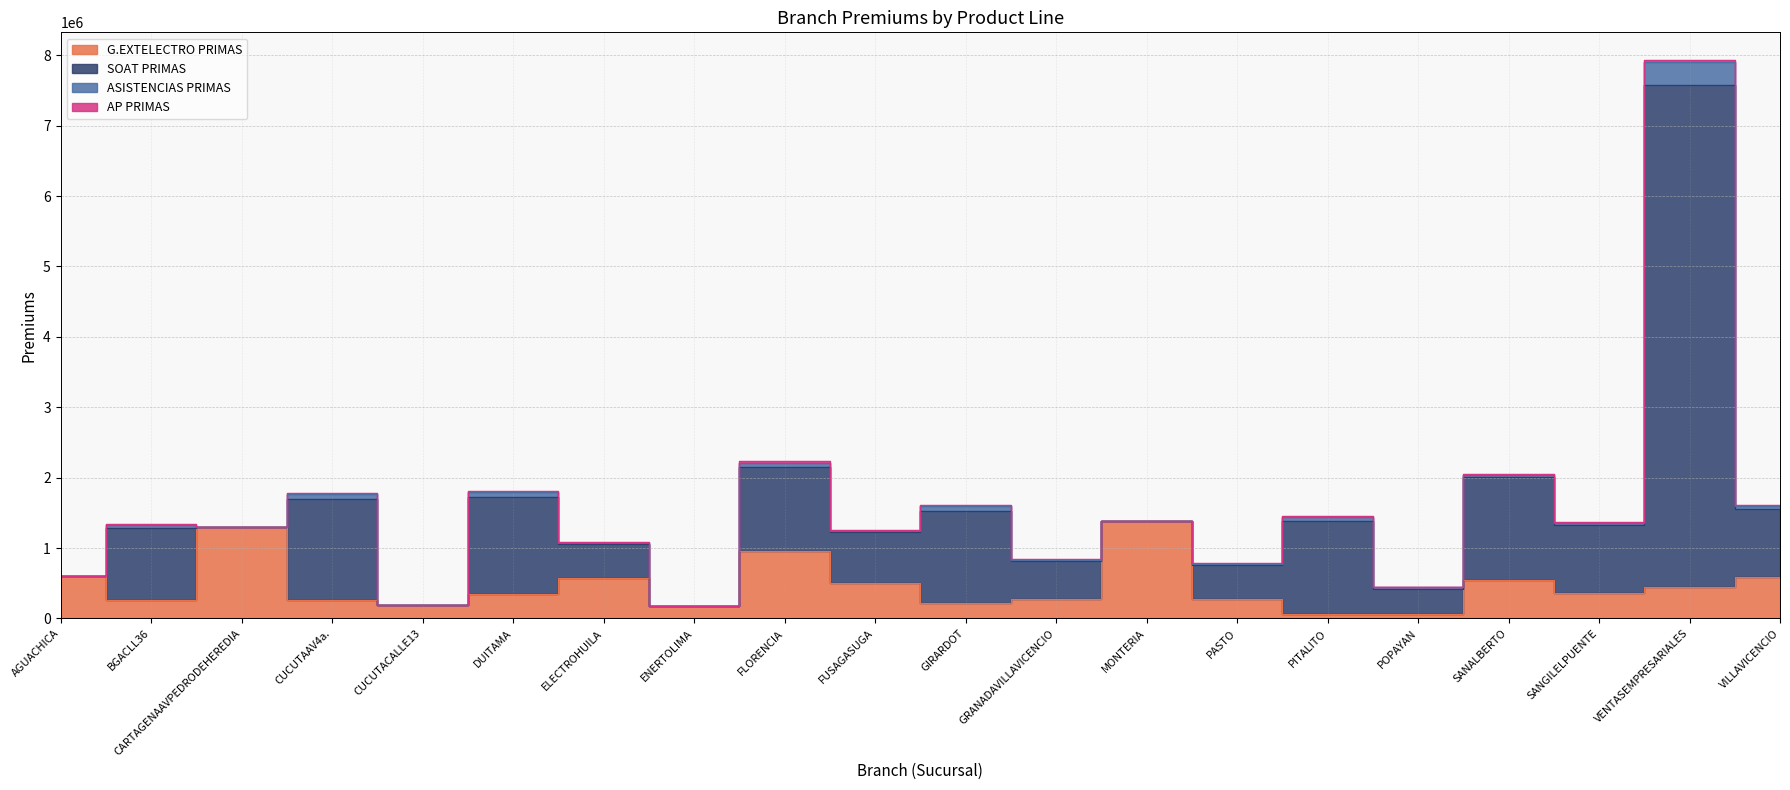

Which category has the highest value across all series?

VENTASEMPRESARIALES